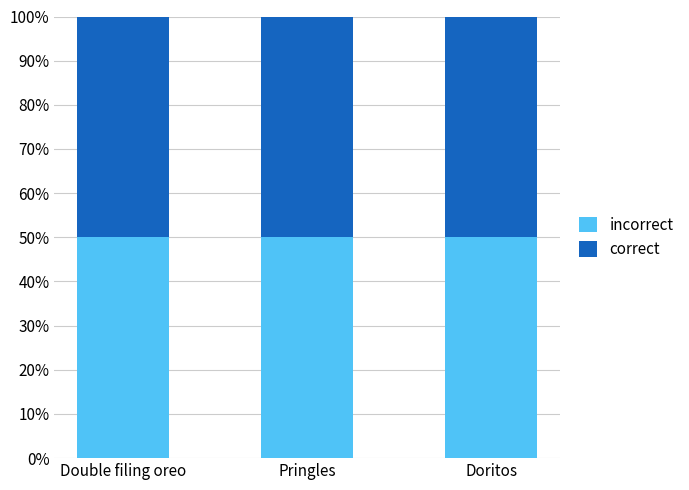

What is the label of the 2nd bar from the right?

Pringles